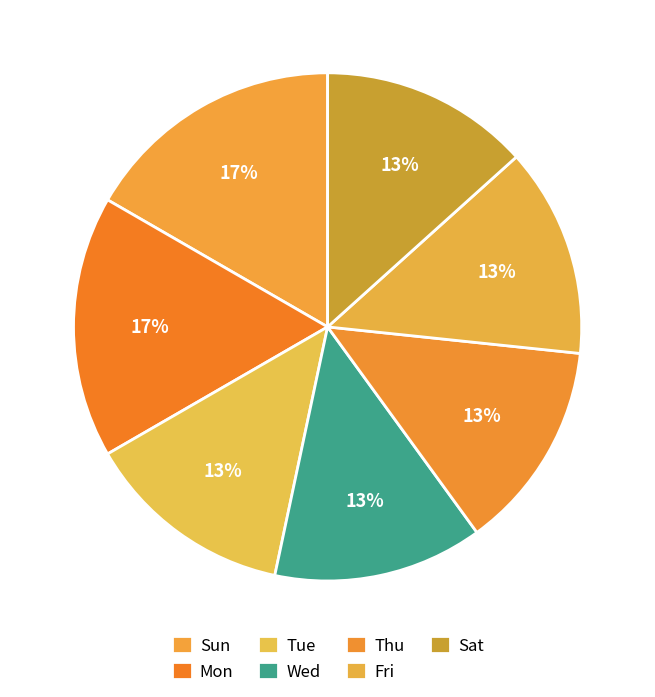

What is the largest slice in the pie chart?

Mon